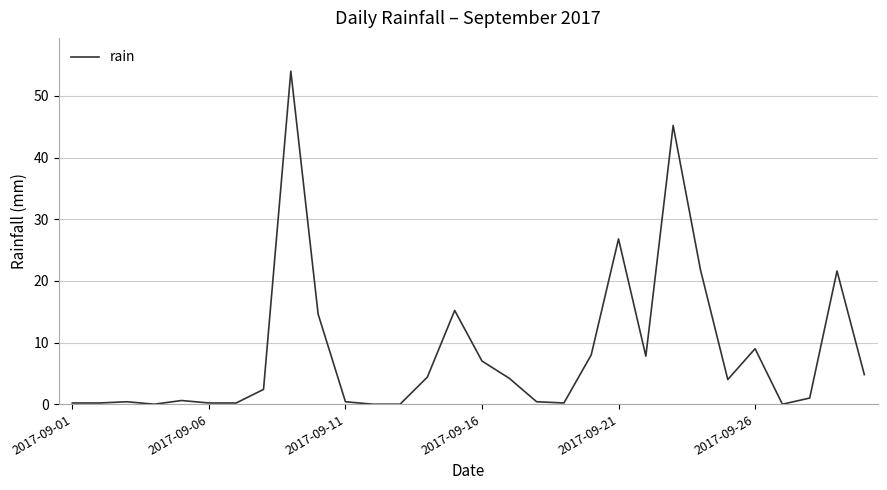

What is the maximum value shown in the chart?

54.0